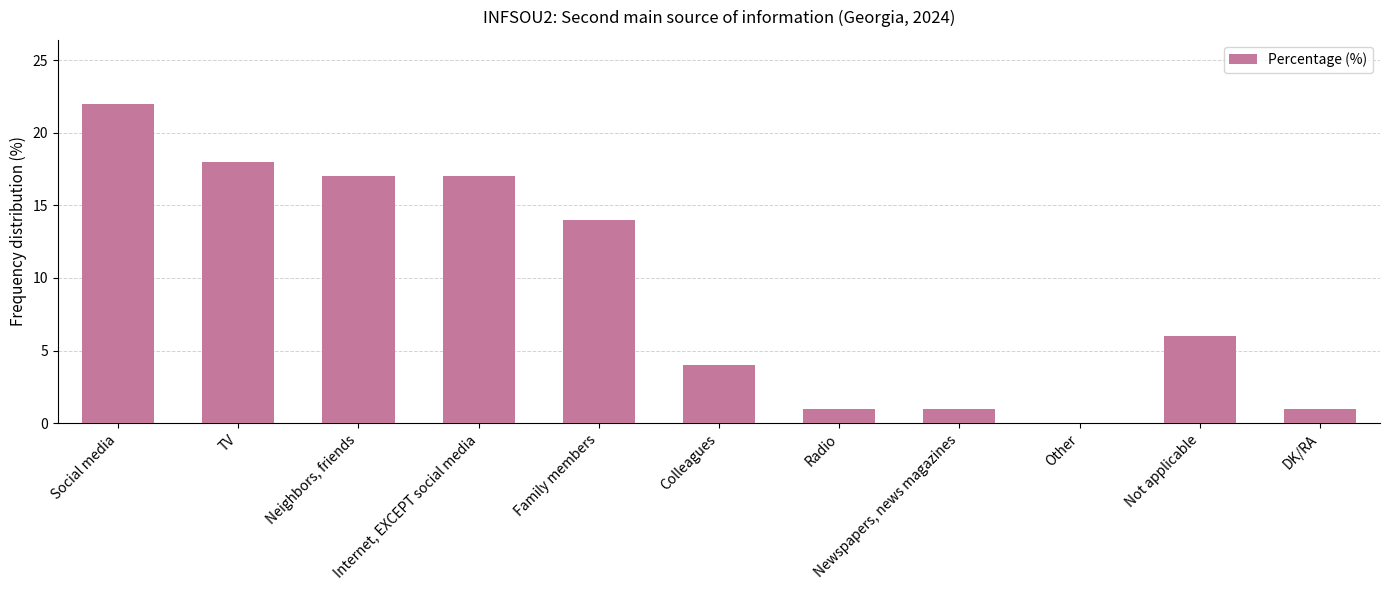

Is it true that the value at DK/RA is 0?

False